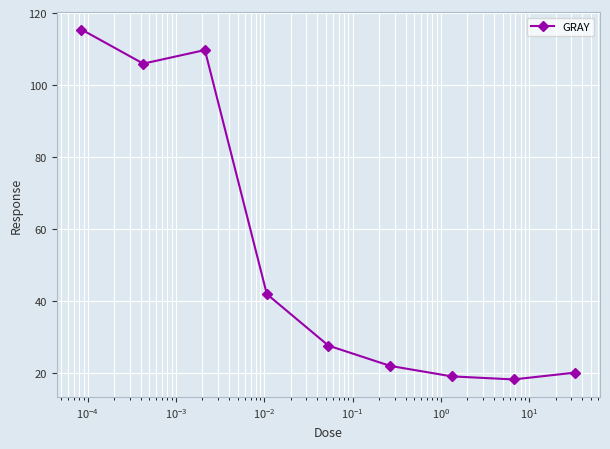

What is the value of the 7th point from the left?

19.2